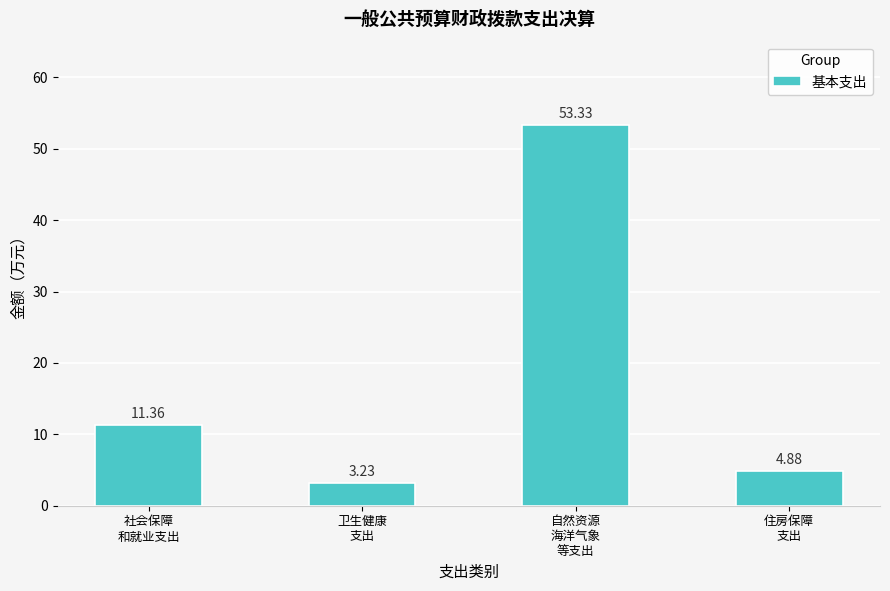

Which category has the lowest value across all series?

卫生健康
支出